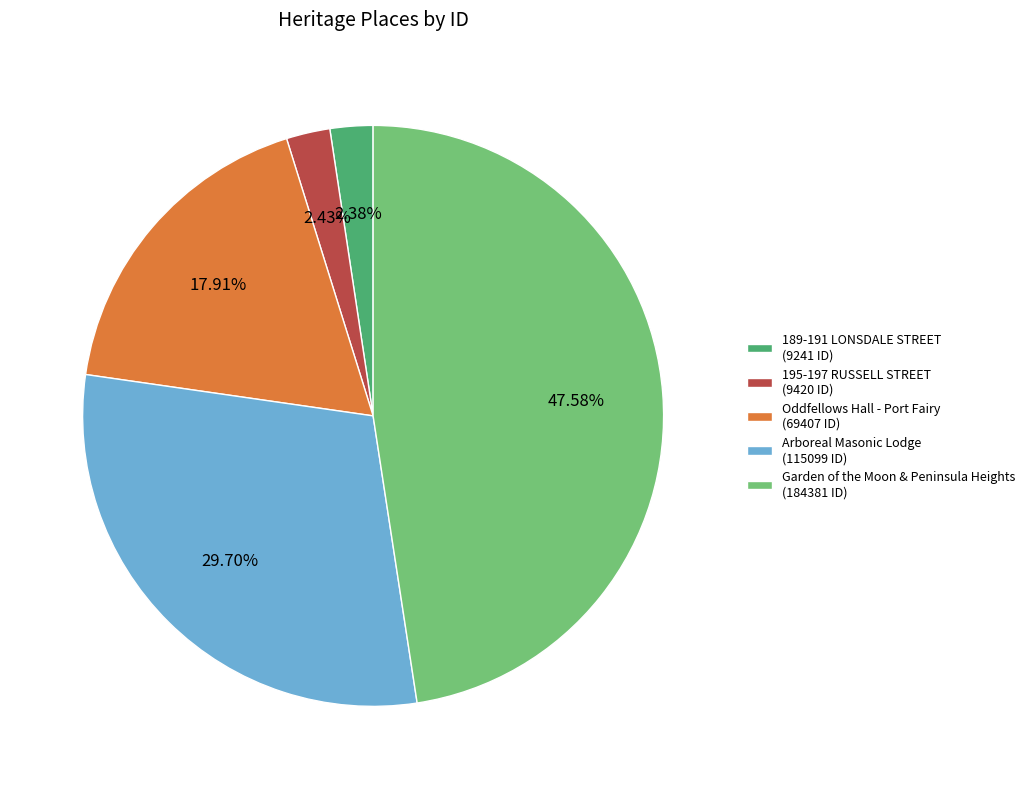

Combined, do Arboreal Masonic Lodge (115099 ID) and 189-191 LONSDALE STREET (9241 ID) account for over 50%?

No